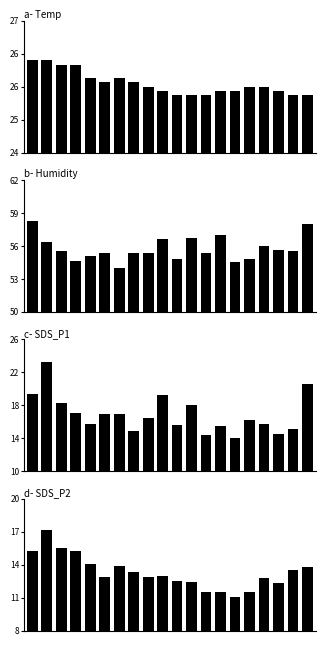

What is the maximum value shown in the chart?

58.3